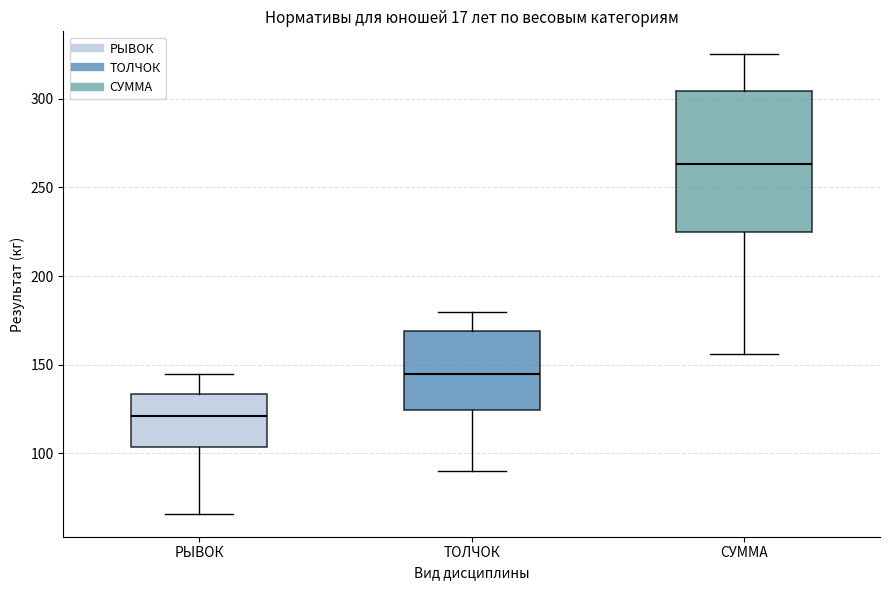

Where does the median line of the box for ТОЛЧОК sit on the y-axis? The values are not printed on the chart, so give them approximately, as read against the axis.

145